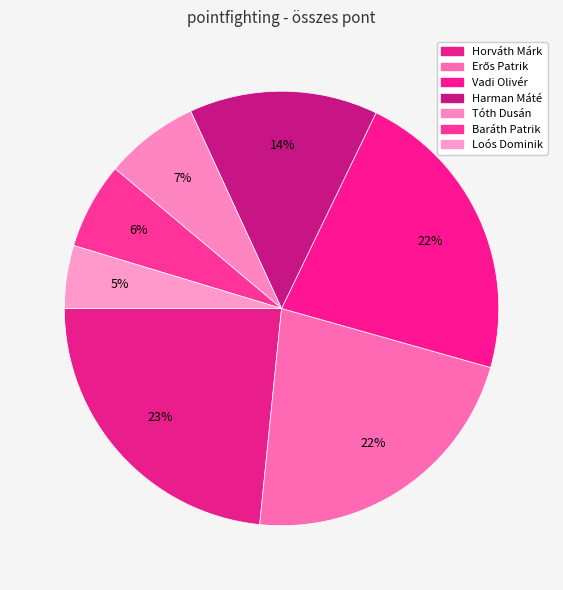

Which category has the biggest portion of the pie?

Horváth Márk